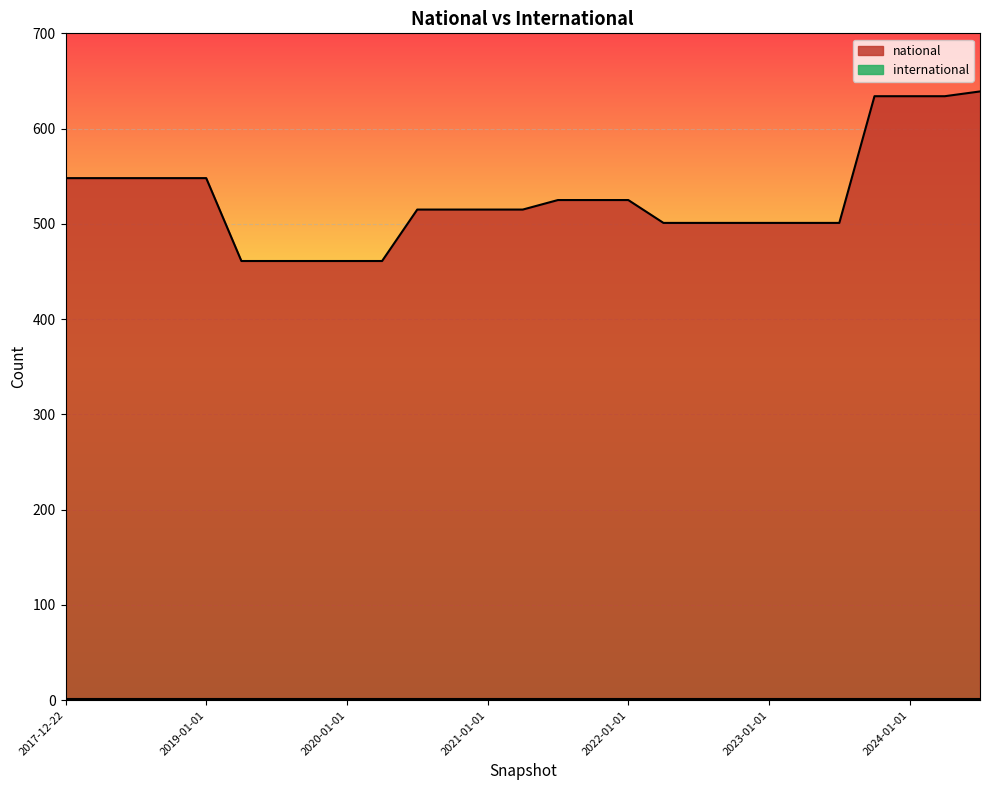

Which label corresponds to the smallest value in the chart?

2019-04-06